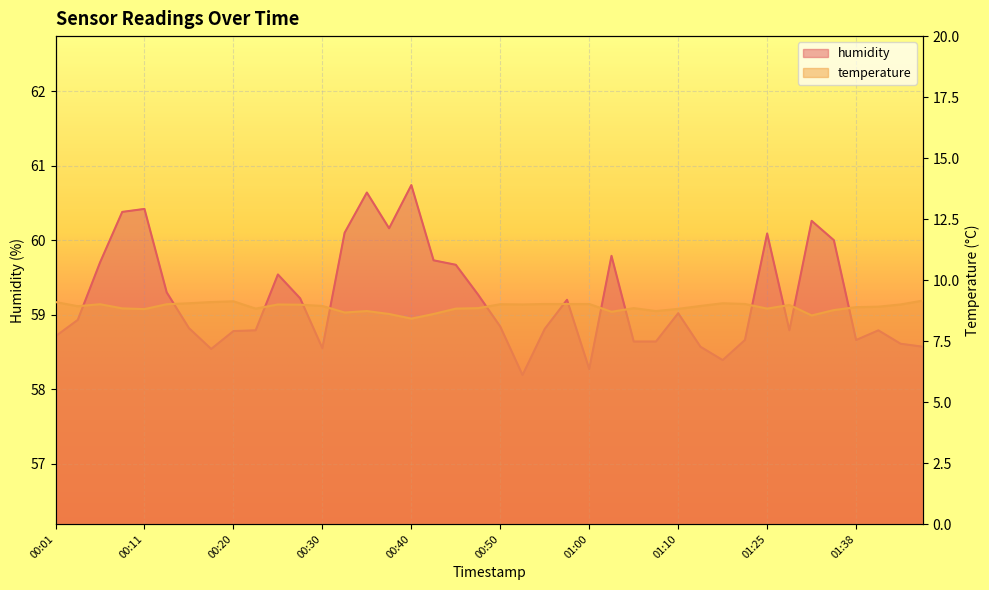

At which category does the chart reach its minimum across all series?

00:40